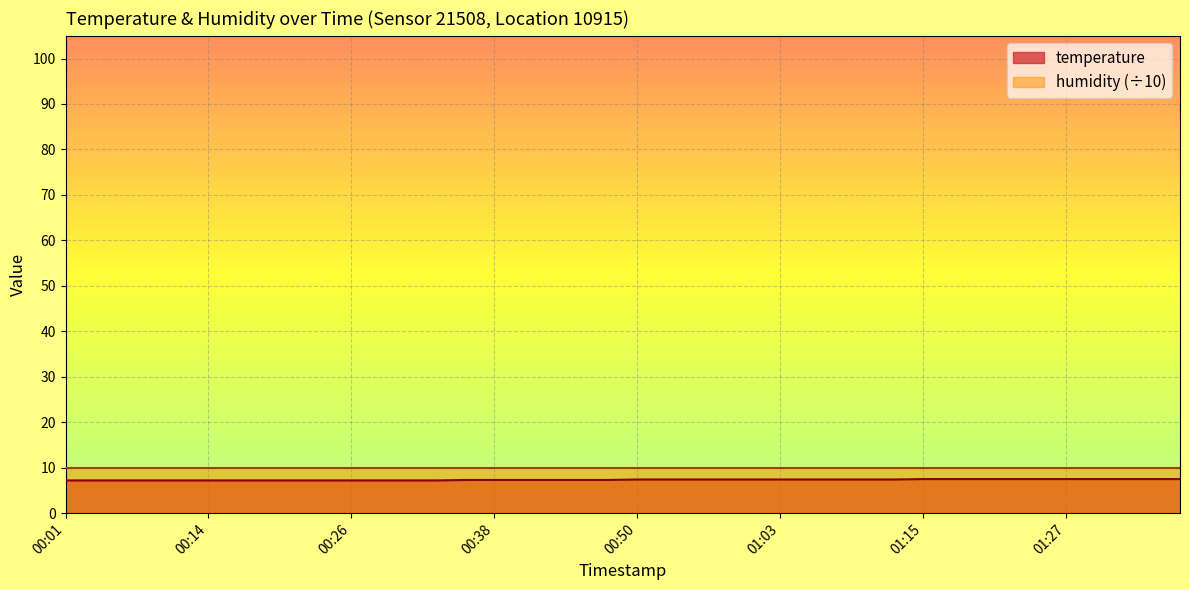

Is it true that the value at 00:04 is 7.2?

True